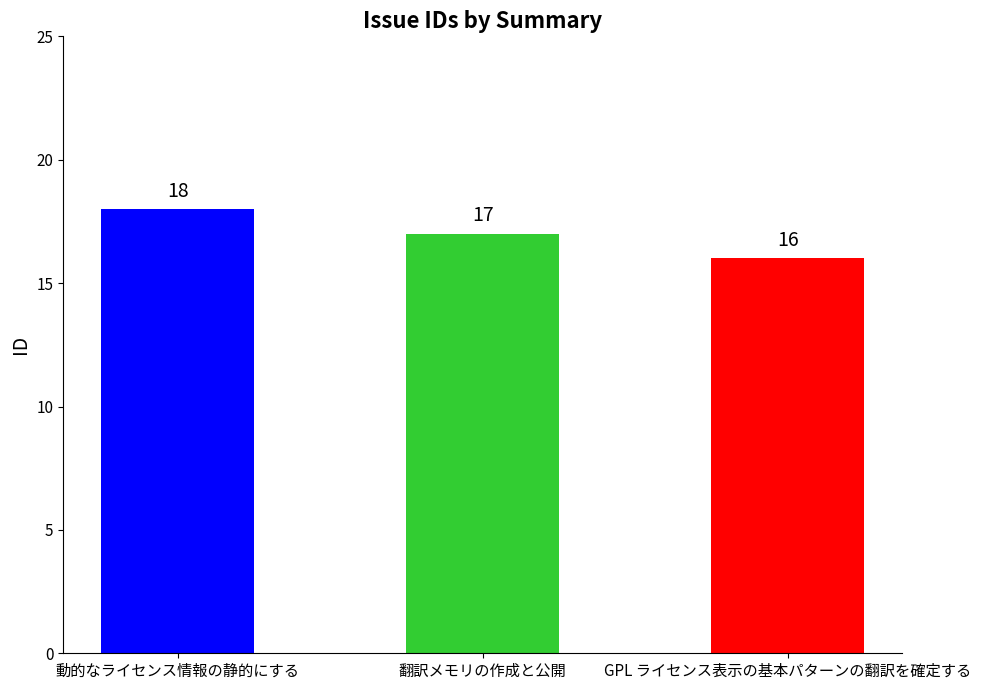

What is the average value?

17